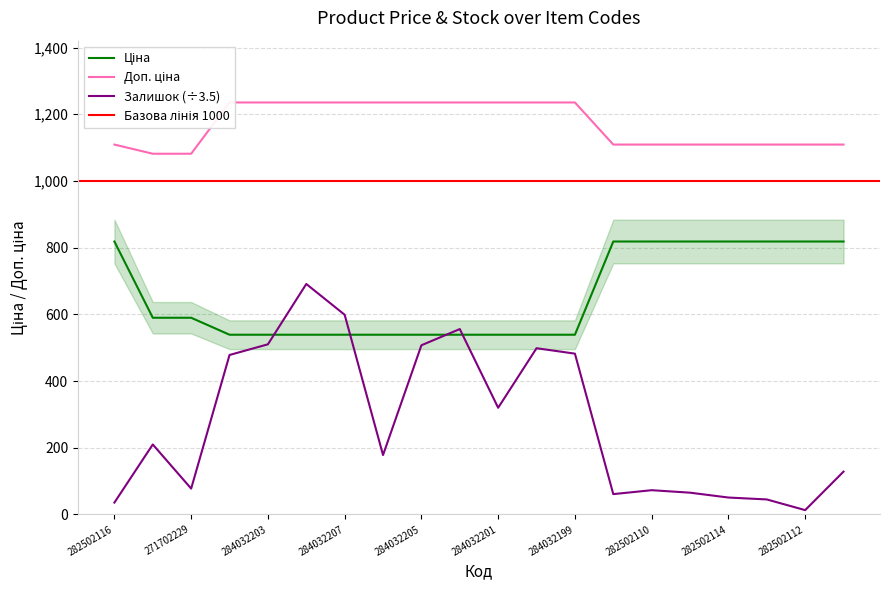

What is the total value across all series at 284032201?

2094.4